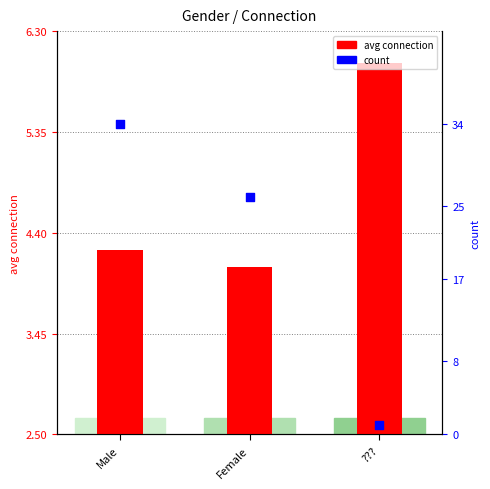

Which series contains the highest Y value?

count